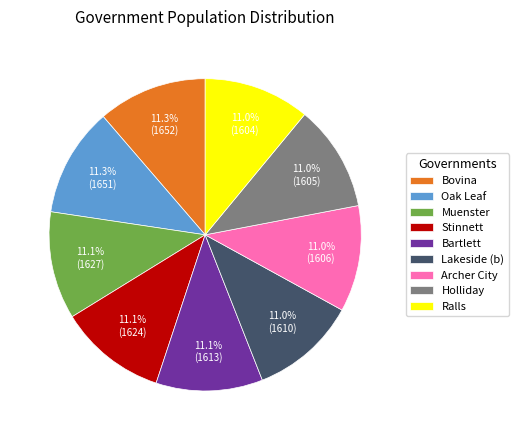

What is the ratio of the value at Bovina to the value at Bartlett?

1.0